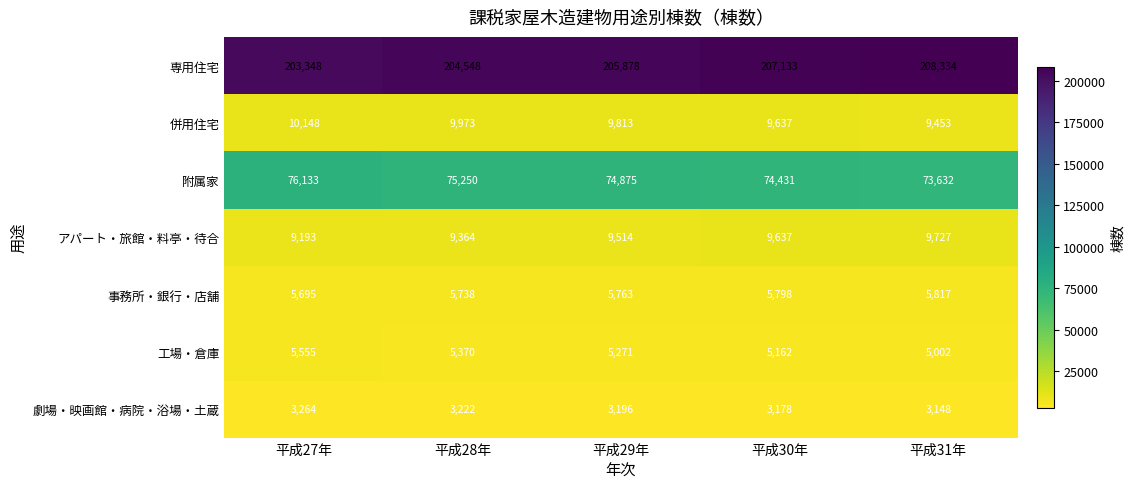

True or false: 事務所・銀行・店舗 has a value of 5695 at 平成27年.

True